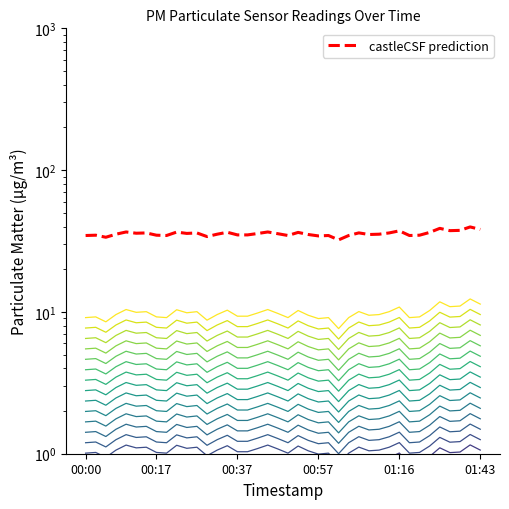

True or false: castleCSF prediction has a value of 37.6 at 37.

True